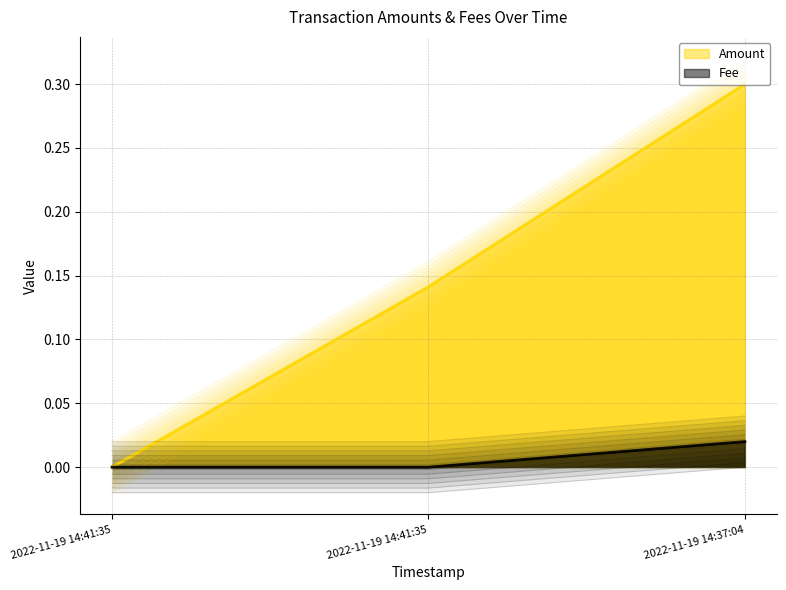

Which has a higher value, 2022-11-19 14:41:35 or 2022-11-19 14:41:35?

2022-11-19 14:41:35